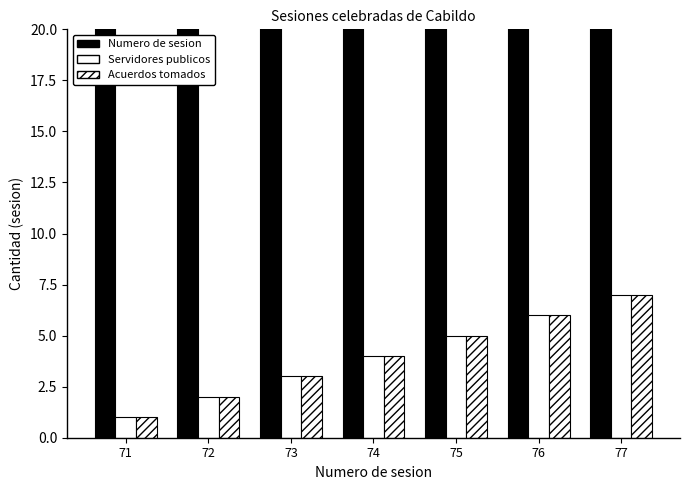

At which label does Acuerdos tomados first exceed 4?

75